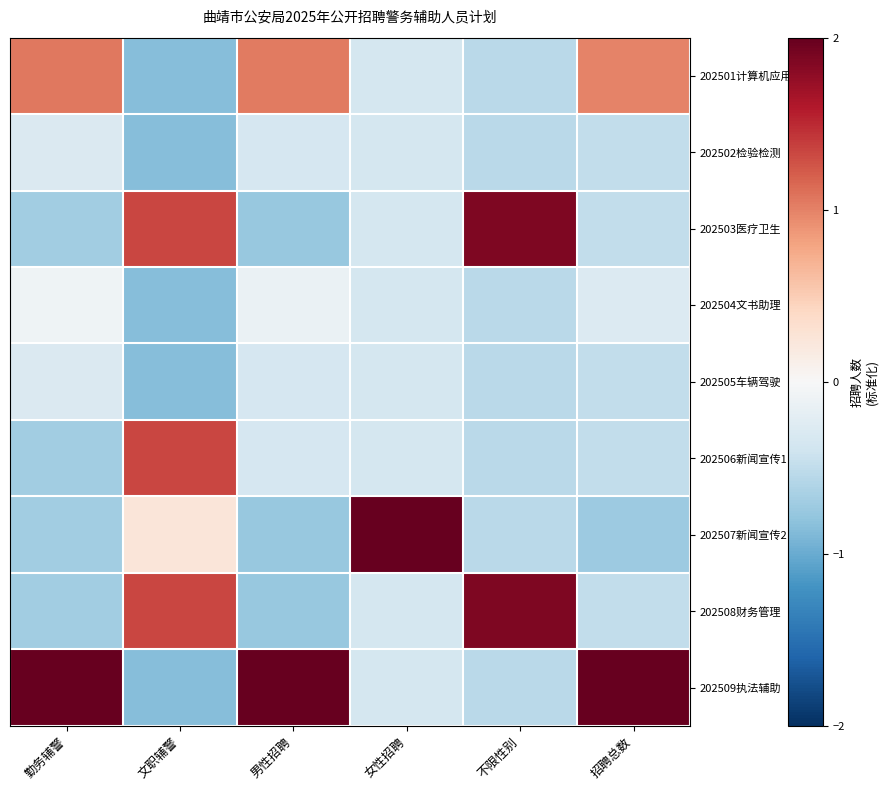

Between 女性招聘 and 男性招聘, which is larger?

男性招聘